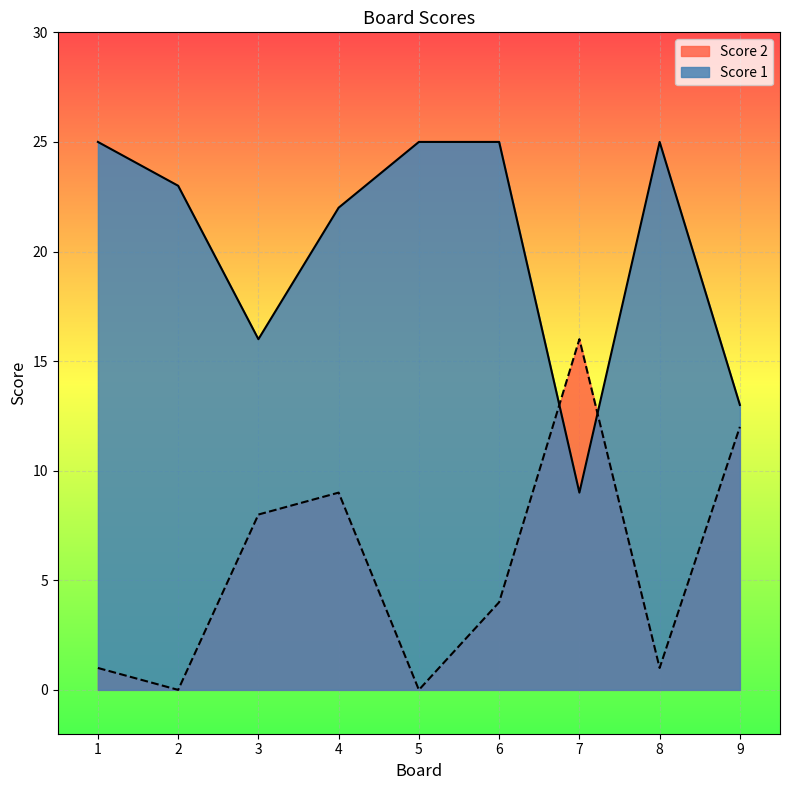

Which series has the widest spread of values?

Score 1